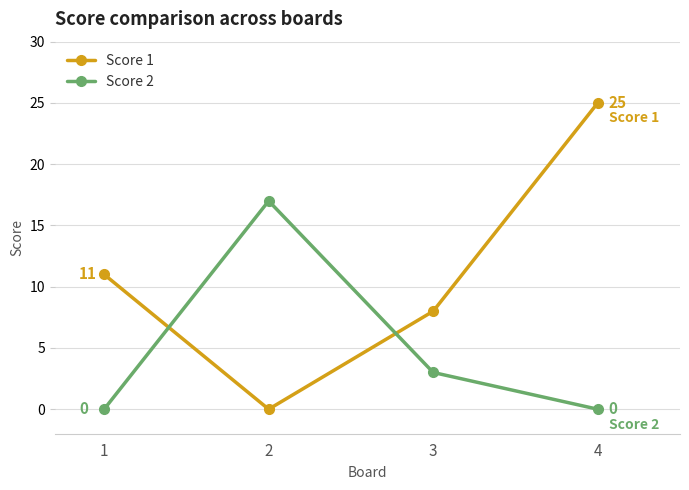

What is the greatest value displayed?

25